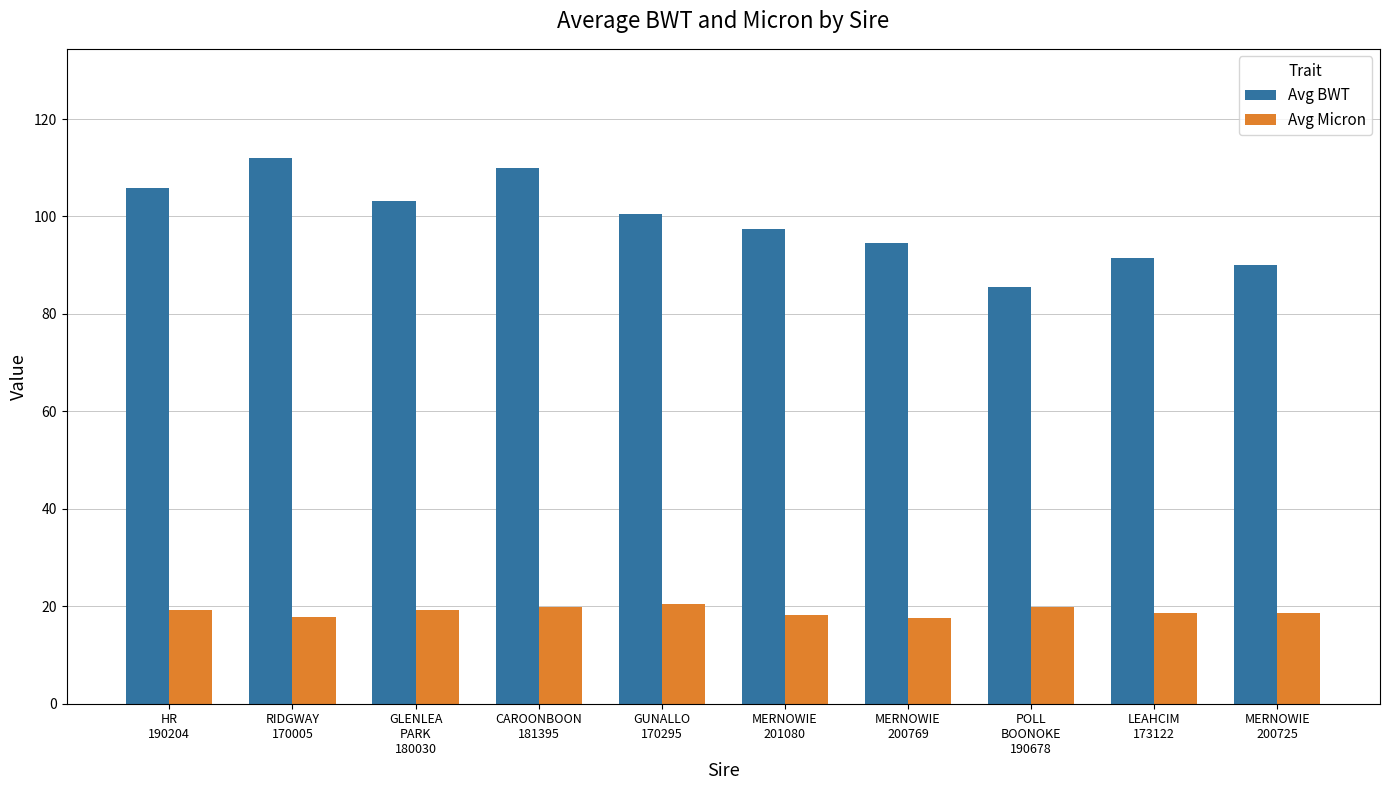

What is the value of the Avg BWT bar at the 9th from the left?

91.5